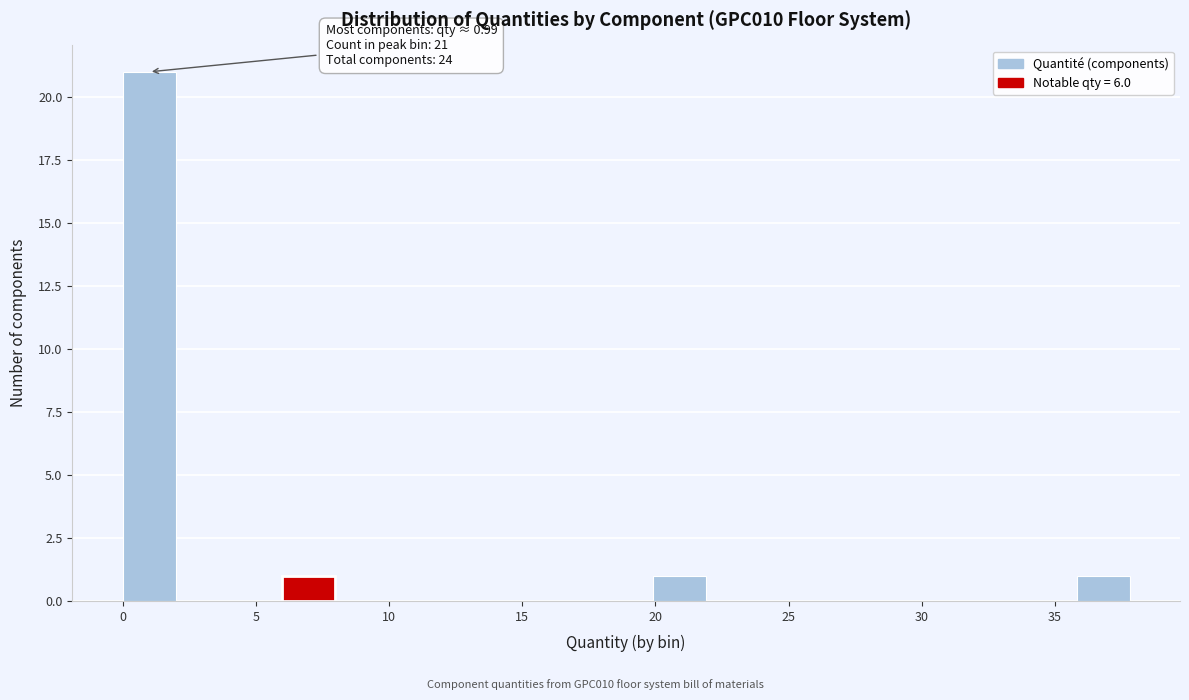

Around what value on the x-axis is the tallest bar? Give the approximate position of its centre, as read against the axis.

1.0